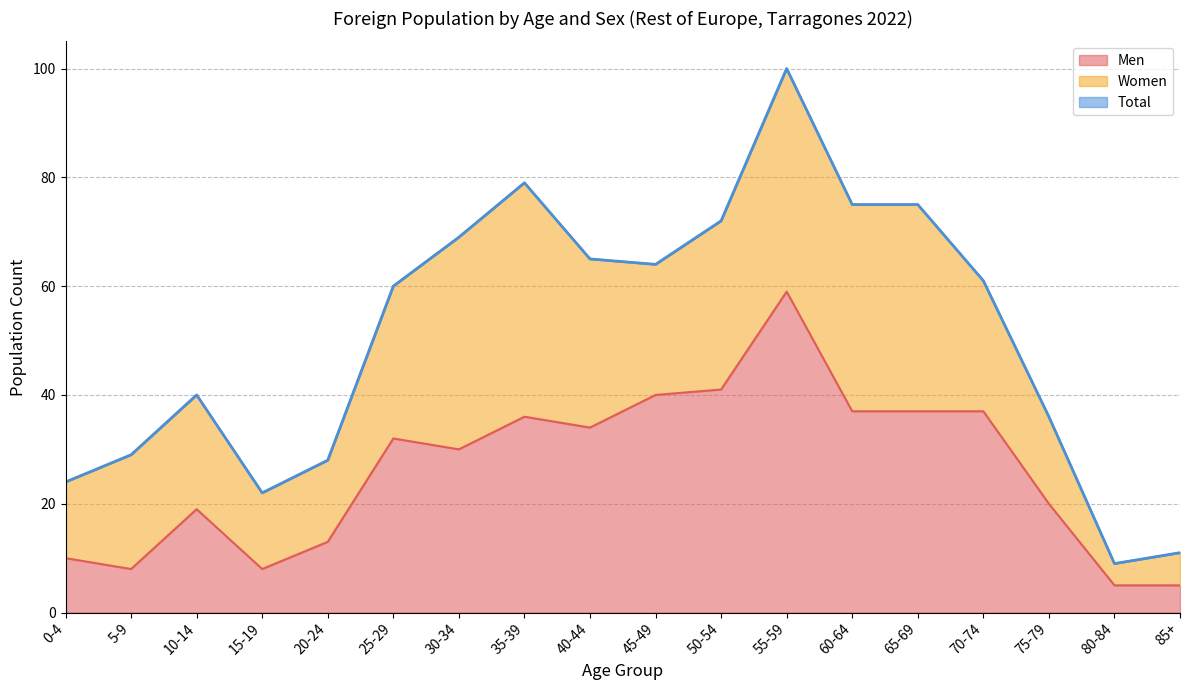

True or false: Total and Men cross at least once.

False